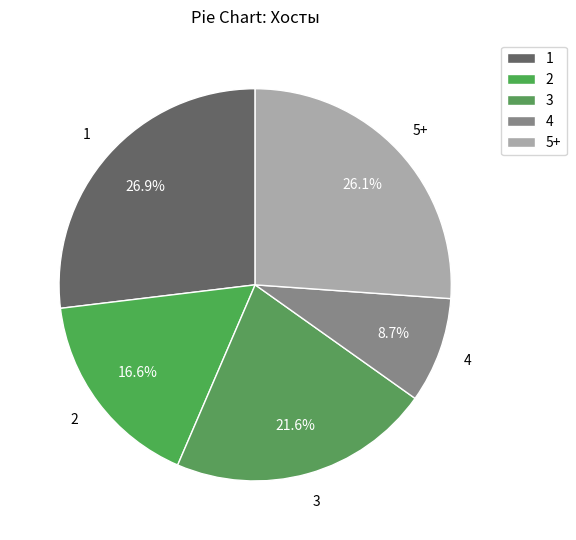

To the nearest percent, what is the combined percentage of 2 and 1?

44%